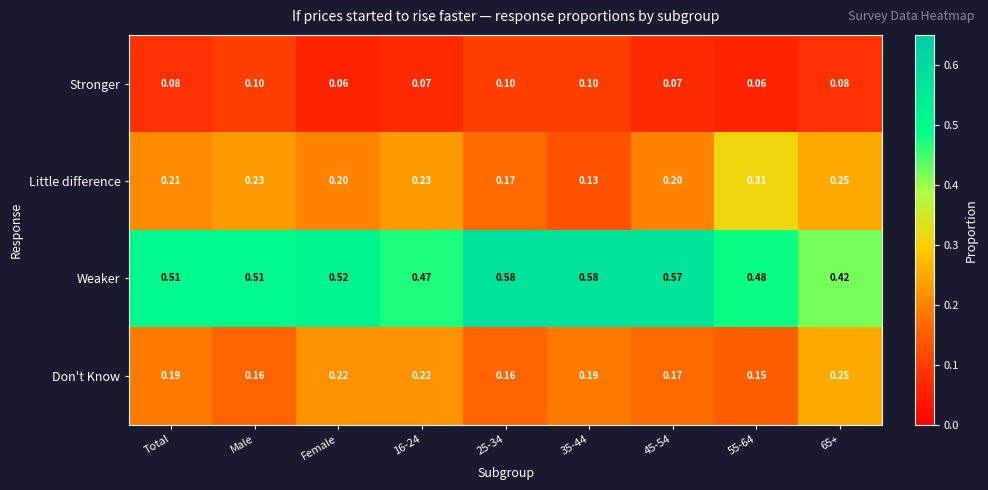

List the series in order of their peak value, highest first.

Weaker, Little difference, Don't Know, Stronger